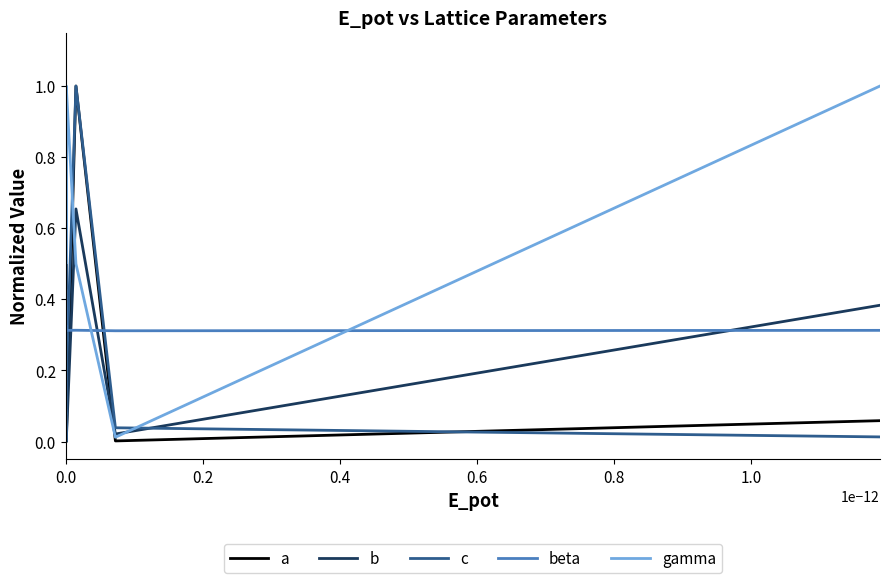

Reading right to left, transcribe all the data shown in this chart.

a: 0.1	0.0	1.0	0.0	0.2	0.1	0.0	0.0	0.0	0.1	0.0	0.1	0.0	0.1	0.0	0.0	0.0	0.0	0.1	0.0	0.0	0.0	0.1	0.1	0.1	0.0	0.0	0.0	0.1	0.0	0.0	0.0	0.1	0.0	0.0	0.0	0.0	0.0	0.0	0.0
b: 0.4	0.0	0.7	0.0	1.0	0.7	0.0	0.0	0.0	0.0	0.1	0.7	0.0	0.0	0.0	0.0	0.9	0.0	0.0	0.0	0.5	0.0	0.1	0.0	0.9	0.0	0.3	0.2	0.9	0.1	0.0	0.4	0.7	0.0	0.4	0.6	0.0	0.3	0.1	0.0
c: 0.0	0.0	1.0	0.2	0.1	0.1	0.1	0.0	0.0	0.0	0.1	0.1	0.3	0.0	0.0	0.1	0.0	0.0	0.0	0.2	0.0	0.0	0.0	0.1	0.1	0.0	0.0	0.1	0.1	0.0	0.0	0.0	0.1	0.0	0.0	0.0	0.0	0.0	0.0	0.3
beta: 0.3	0.3	0.3	0.3	0.3	0.3	0.3	0.3	0.3	0.7	0.3	0.3	0.3	1.0	0.3	0.4	0.3	0.3	1.0	0.3	0.3	0.0	1.0	0.8	0.3	0.3	0.3	0.3	0.3	0.3	0.3	0.3	0.3	0.3	0.3	0.3	0.3	0.3	0.3	0.3
gamma: 1.0	0.0	0.5	1.0	0.5	0.5	1.0	1.0	0.5	0.5	1.0	0.5	1.0	0.5	0.5	0.8	0.5	0.5	0.5	1.0	0.5	0.0	0.5	0.5	0.5	0.5	0.5	1.0	0.5	0.5	0.5	0.5	0.5	0.5	0.5	0.5	0.5	0.5	0.5	1.0